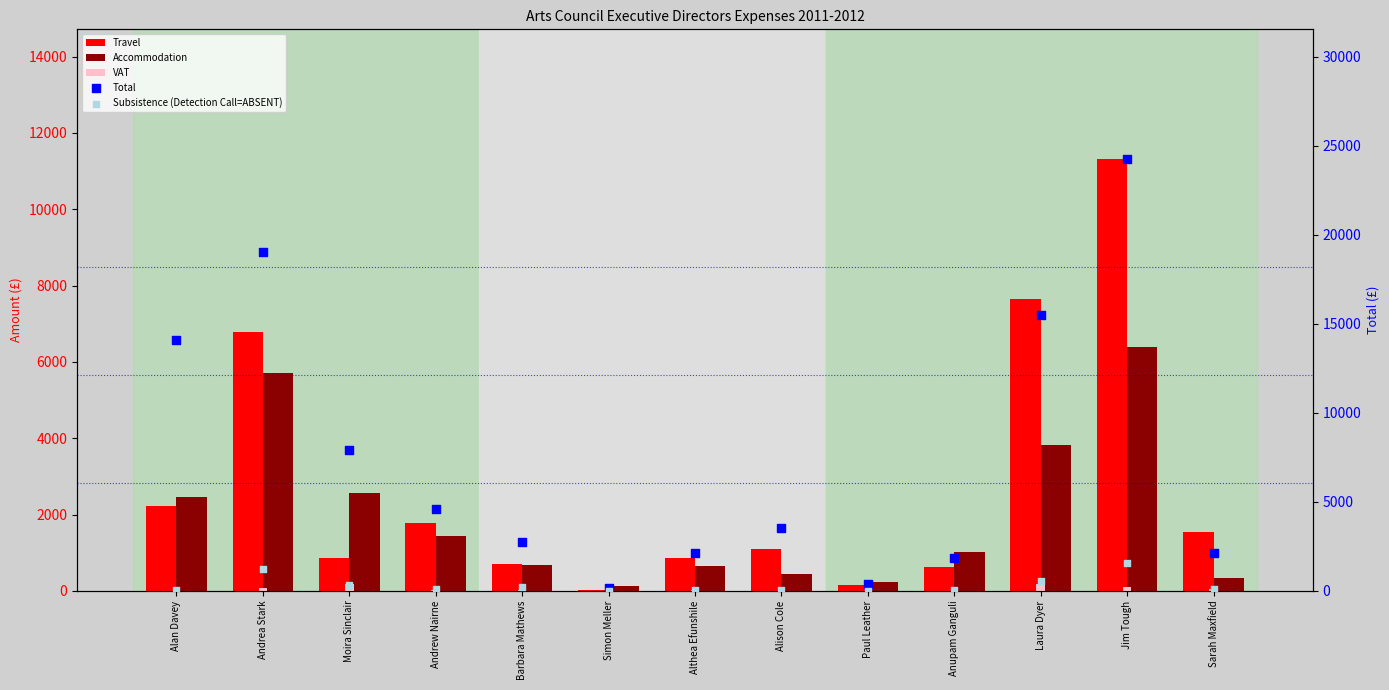

Which series has the widest spread of Y values?

Total